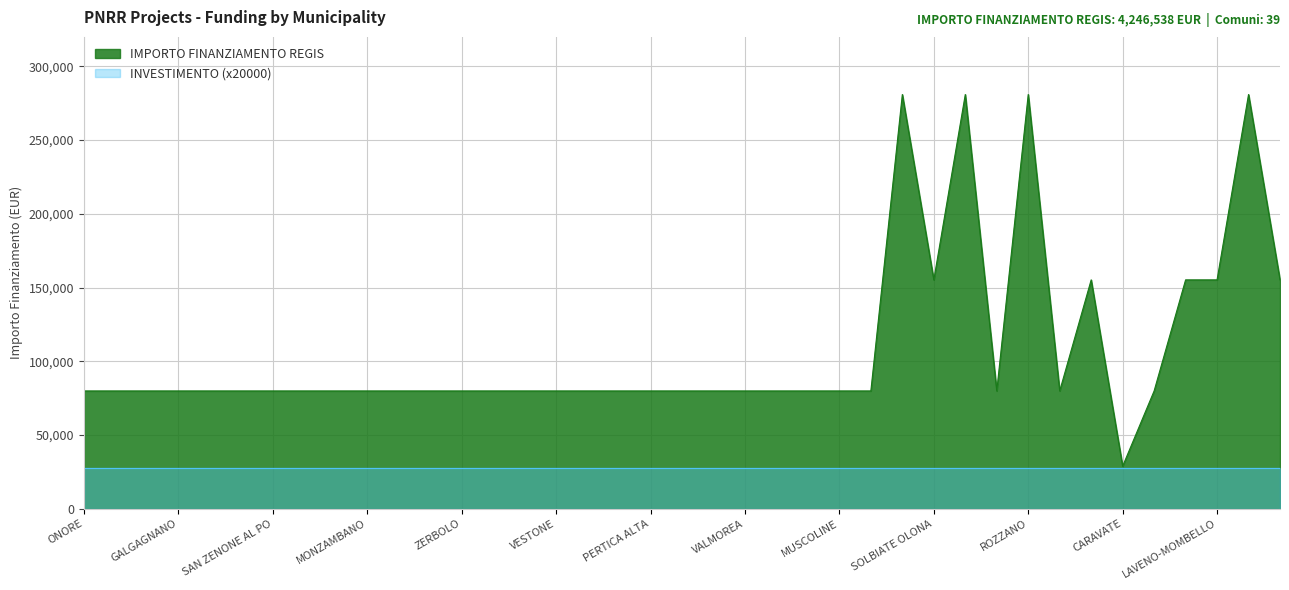

What is the difference between the values at ZERBOLO and LAVENO-MOMBELLO?

75312